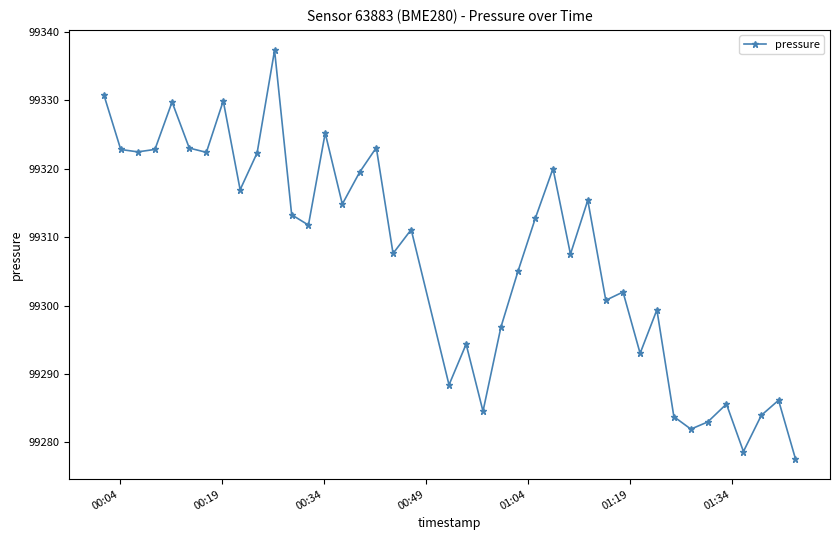

True or false: there are more than 0 points higher than both neighbors.

True